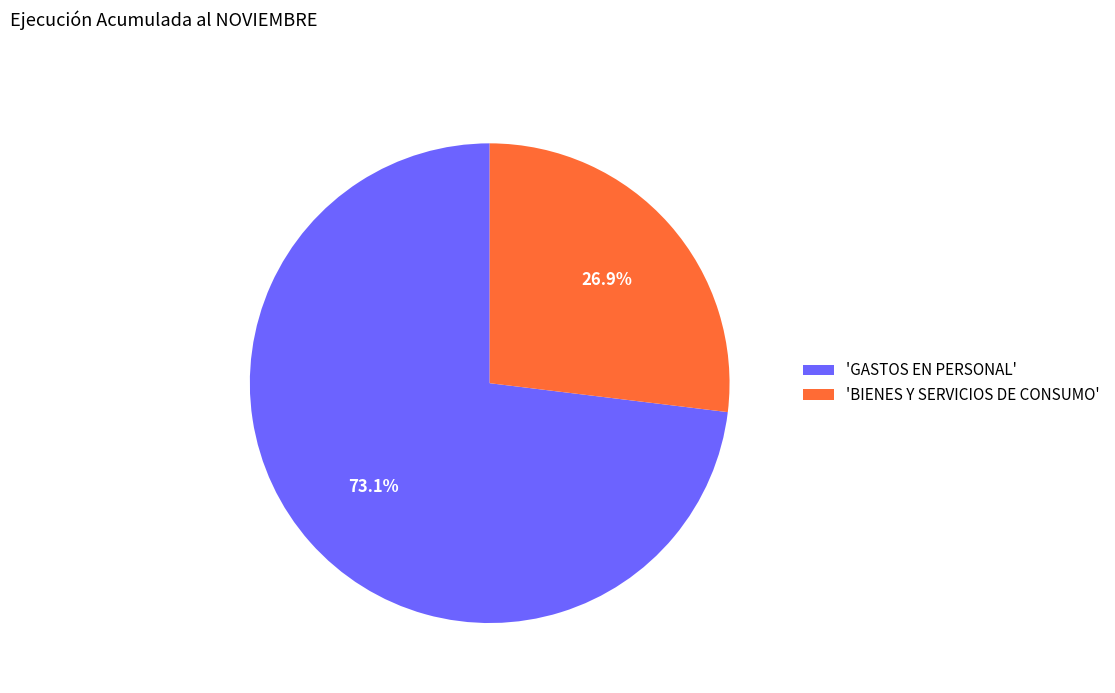

Count the number of slices in the pie.

2